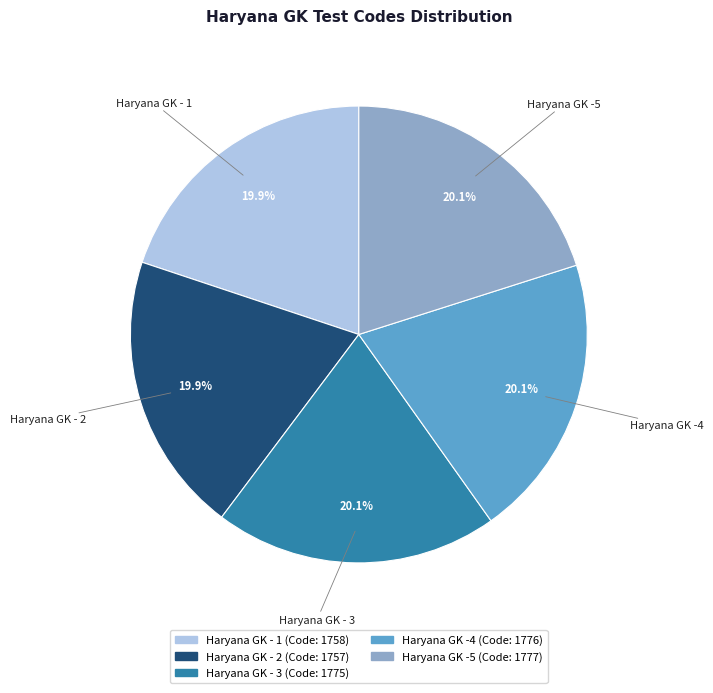

How many segments does this pie chart have?

5